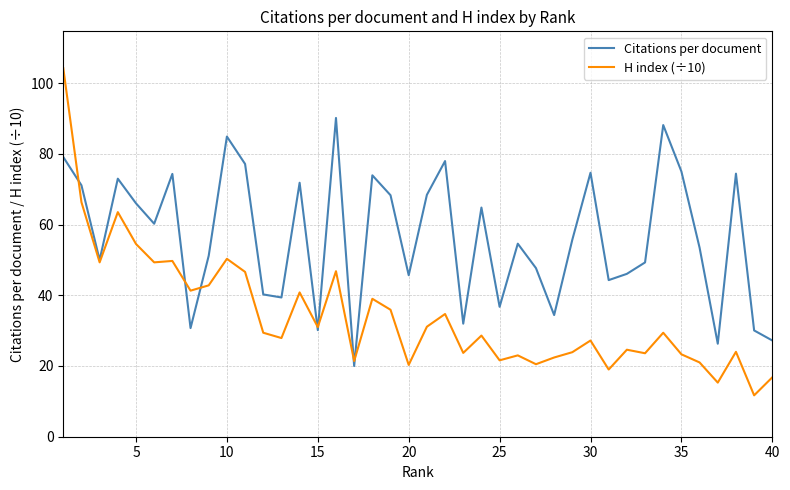

Which series has the largest total across all categories?

Citations per document